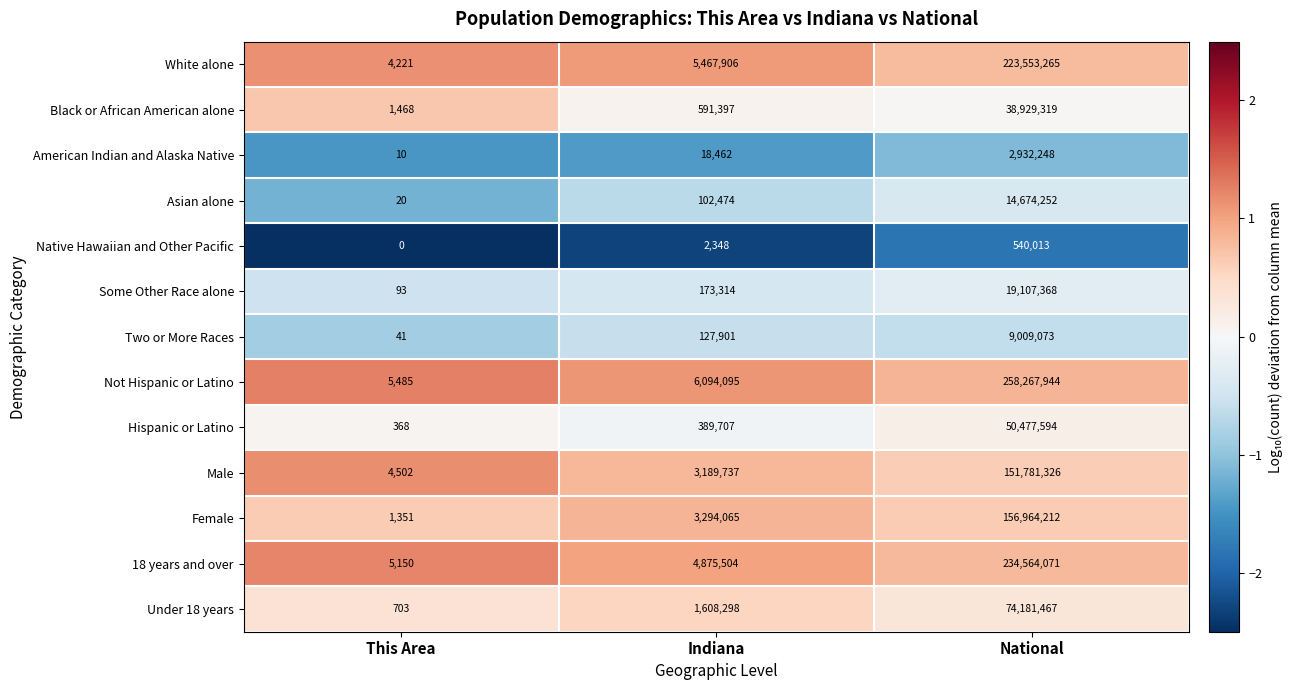

Which series has the widest spread of values?

Not Hispanic or Latino